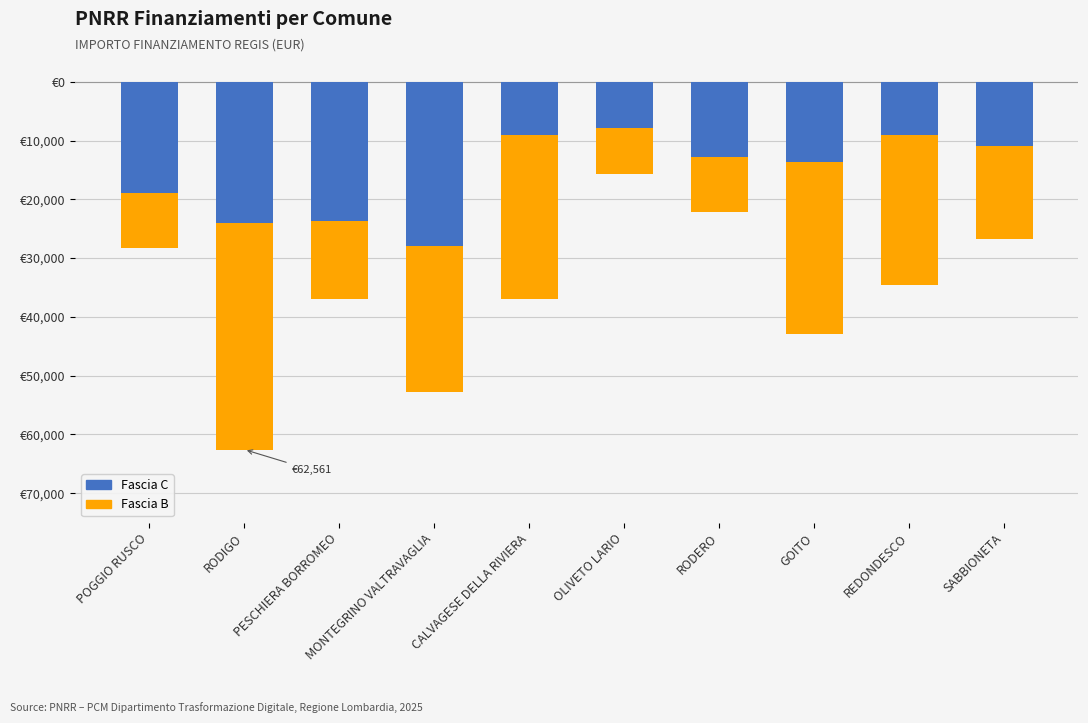

What is the difference between the second highest and second lowest values in the Fascia C series?

14891